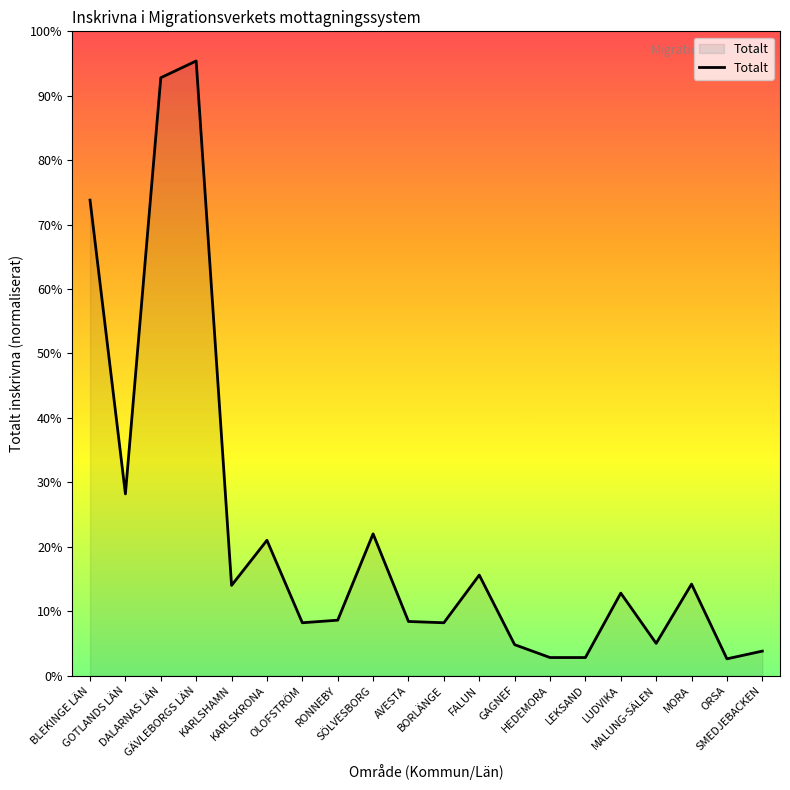

Does the chart have visible grid lines?

No